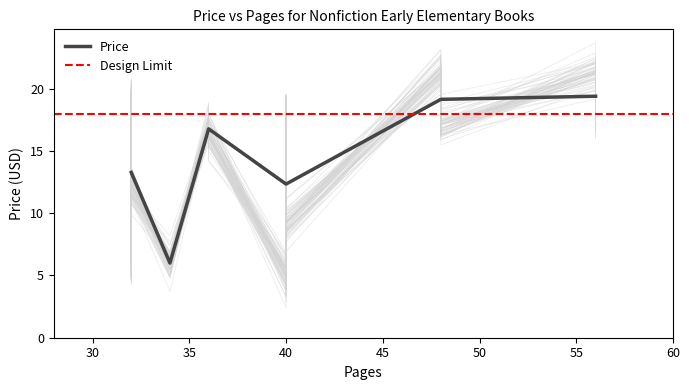

What is the maximum value for Price?

19.4